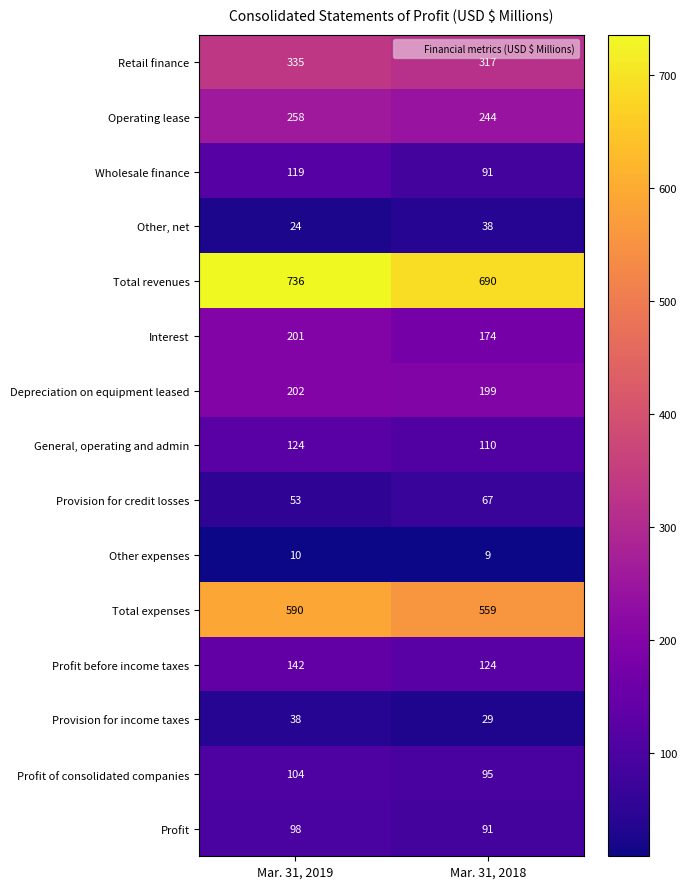

What is the difference between the Depreciation on equipment leased values at Mar. 31, 2018 and Mar. 31, 2019?

3